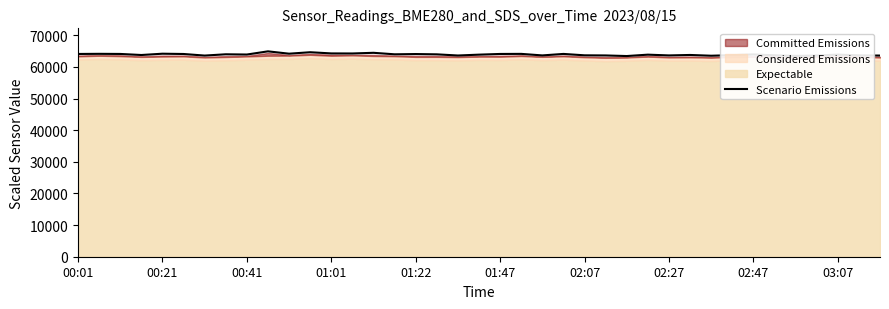

What is the ratio of the value at 01:47 to the value at 00:21?

1.0